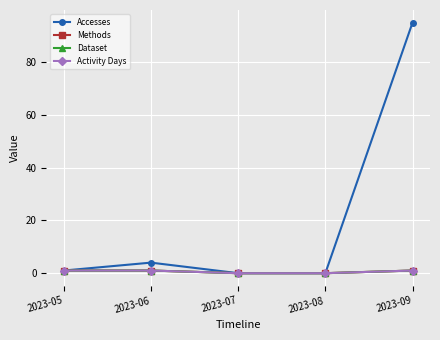

Is this an area chart (filled region under the line)?

No